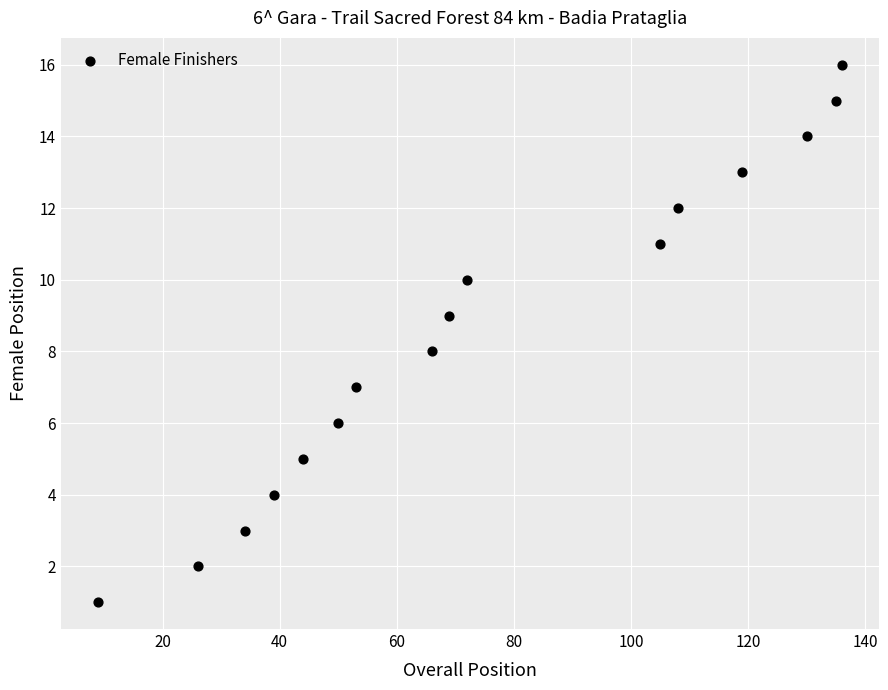

What is the range of X values (max minus min)?

127